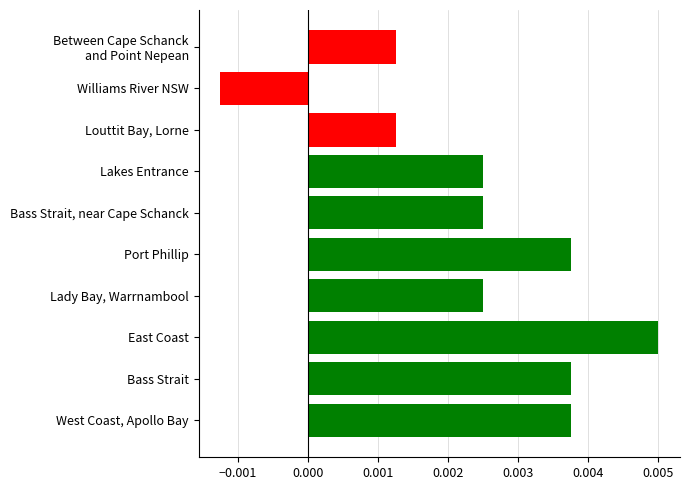

At which category does the chart reach its peak across all series?

East Coast